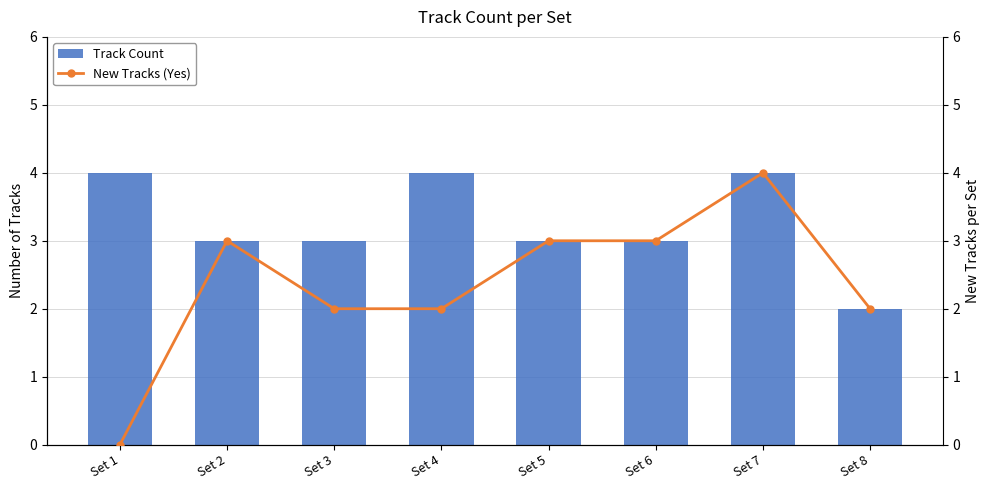

Does the chart contain any negative values?

No